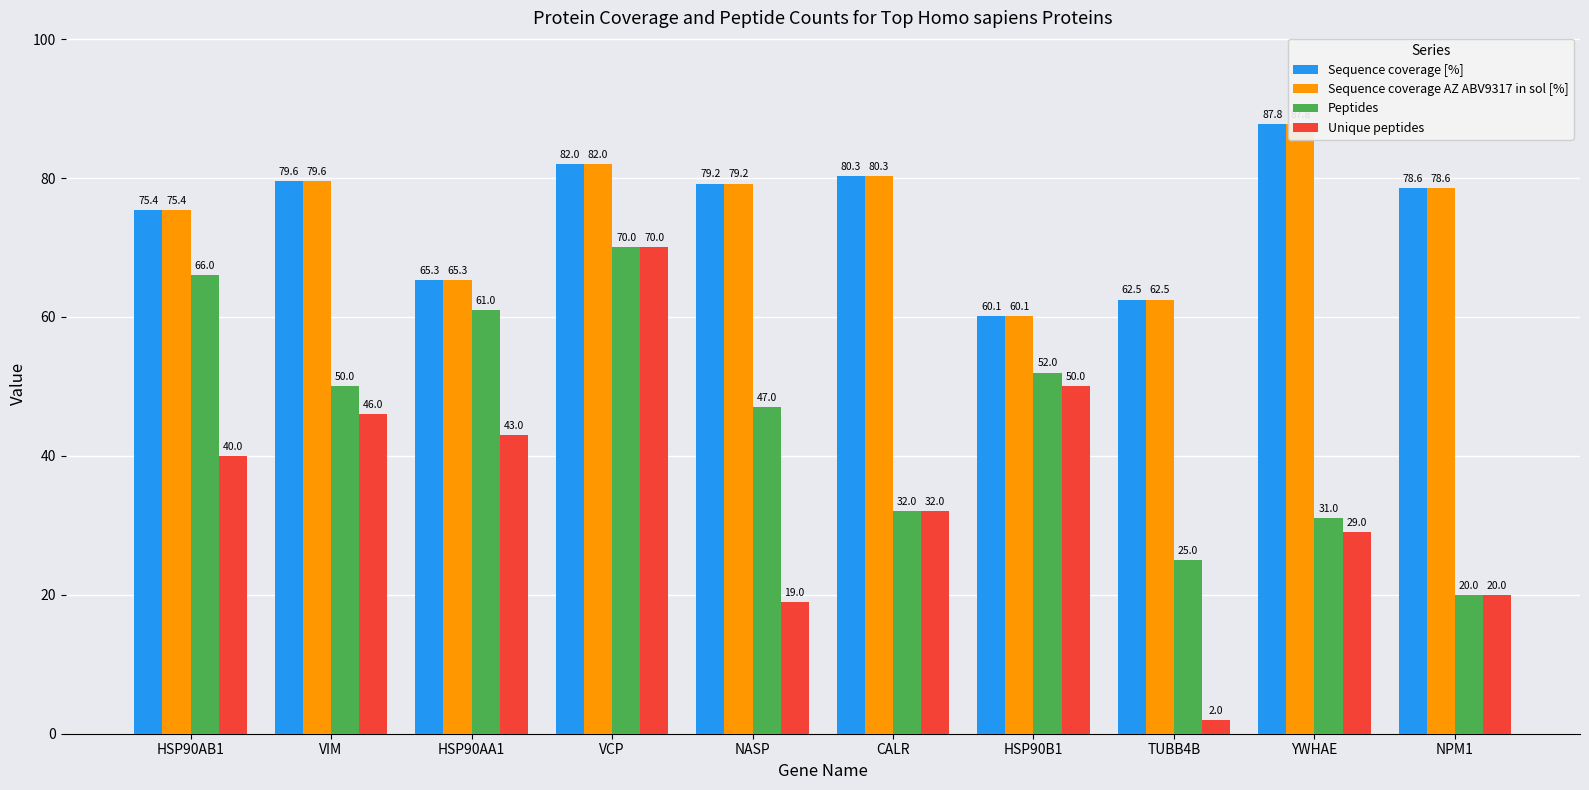

Where does the Sequence coverage AZ ABV9317 in sol [%] series first go above 79?

VIM